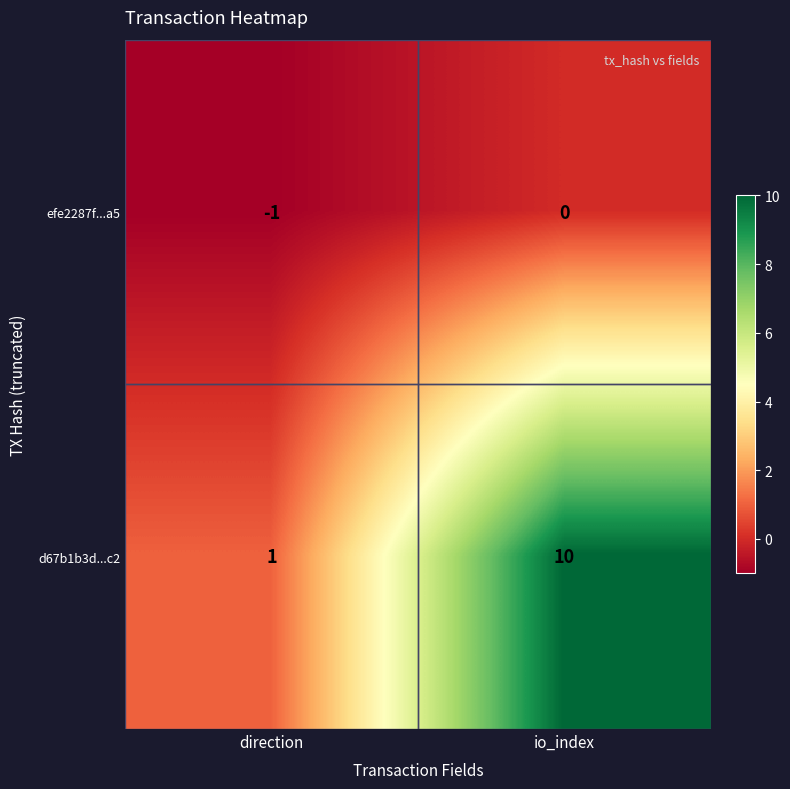

What is the maximum value shown in the chart?

10